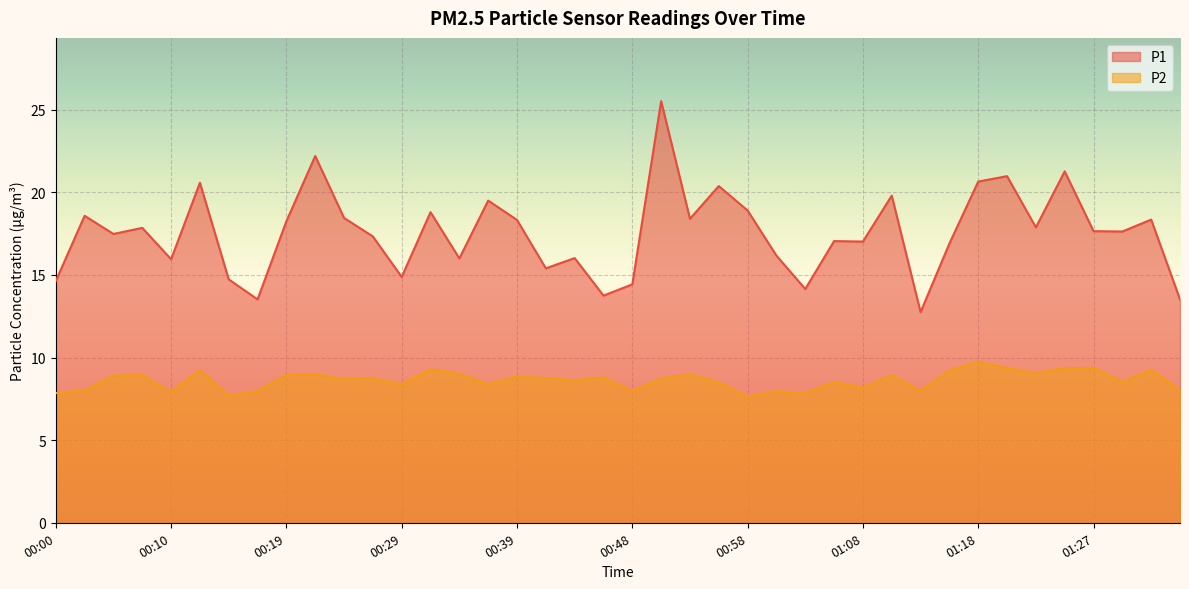

What is the value of the P1 point at the 18th from the left?

15.4